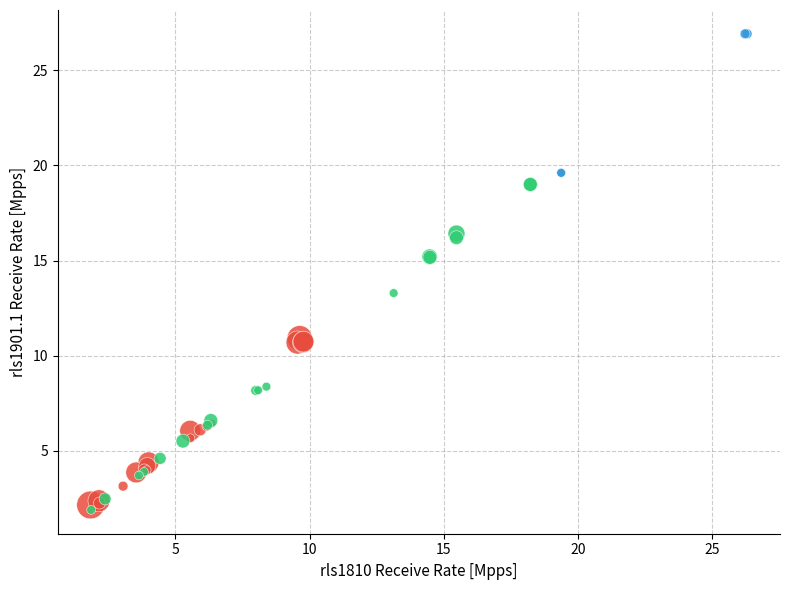

Which series has the largest Y range (max minus min)?

Class_1